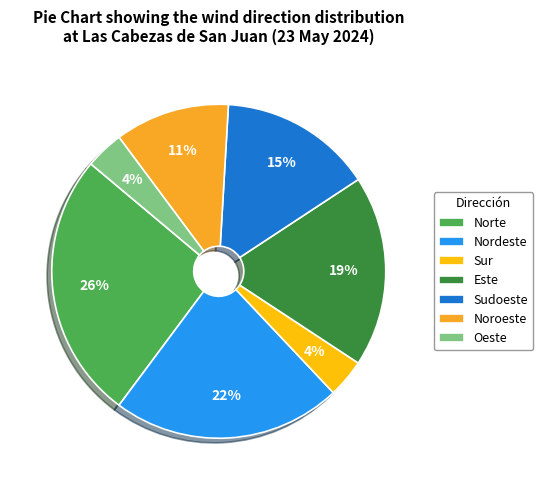

Do Sur and Oeste together represent more than half of the pie?

No